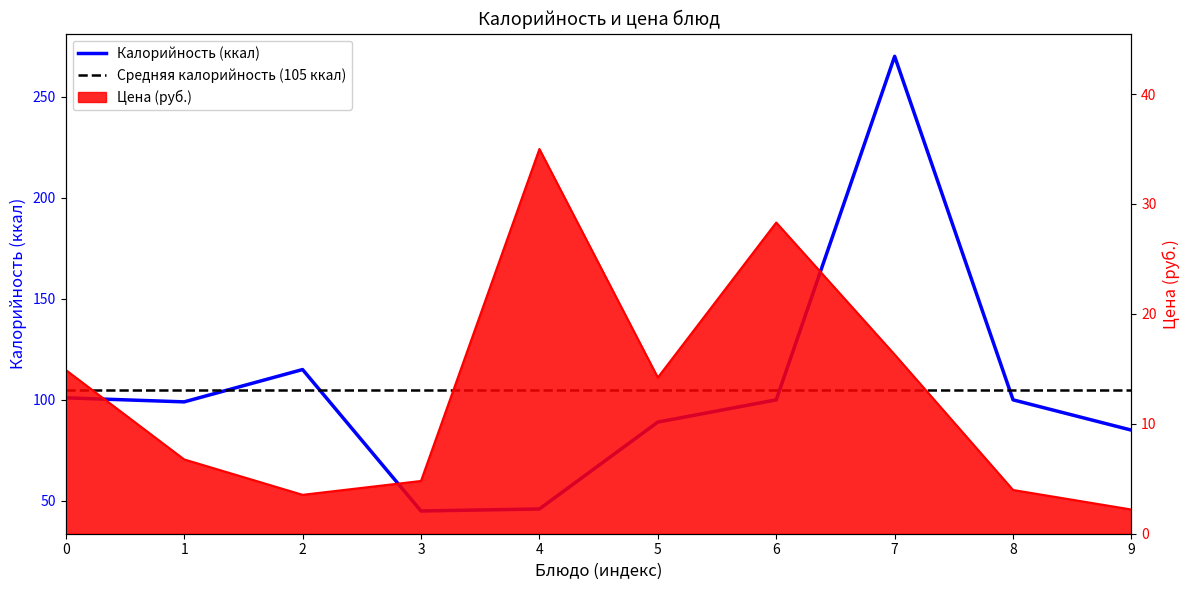

List the series in order of their overall mean, lowest first.

Цена, Калорийность